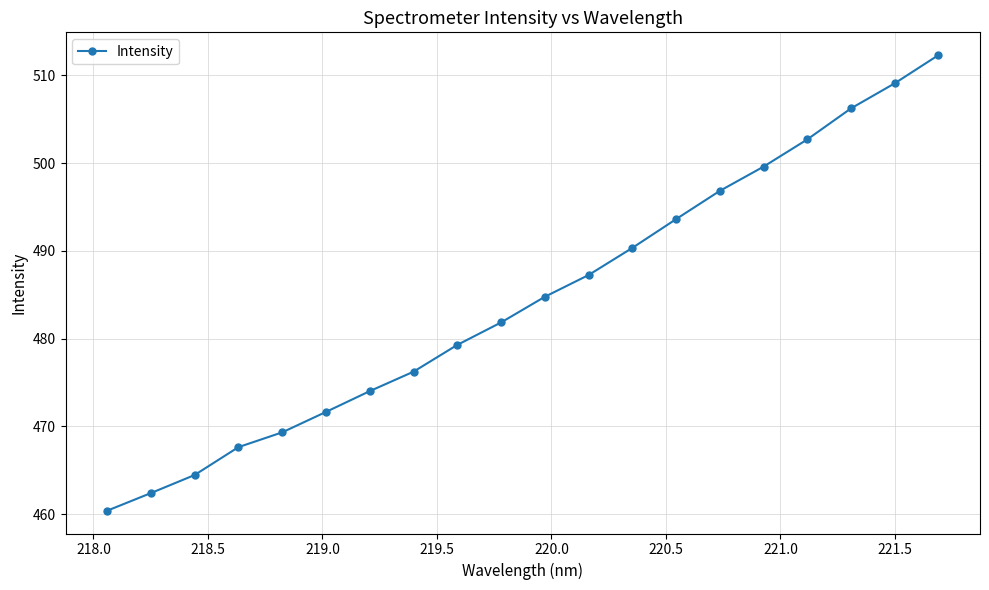

What is the maximum value shown in the chart?

512.3